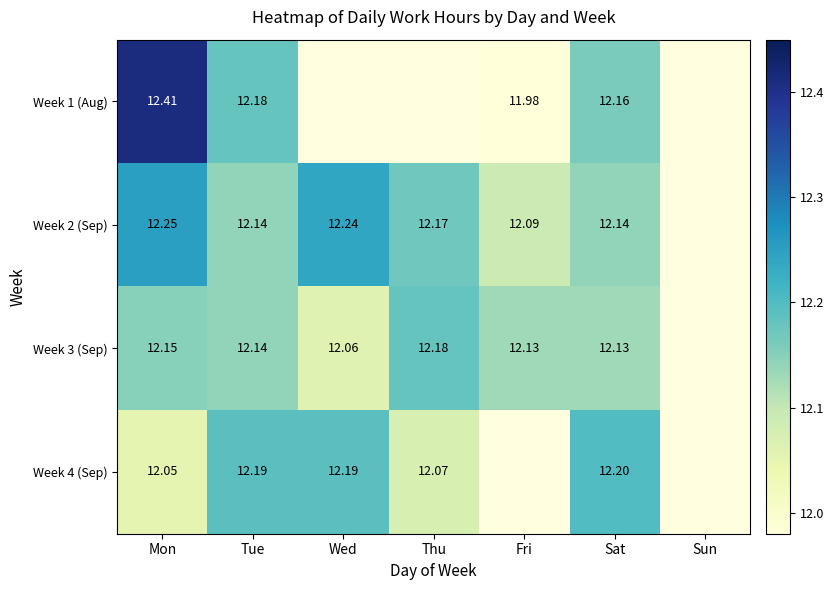

Is the value of Week 4 (Sep) at Mon greater than the value of Week 3 (Sep) at Wed?

No